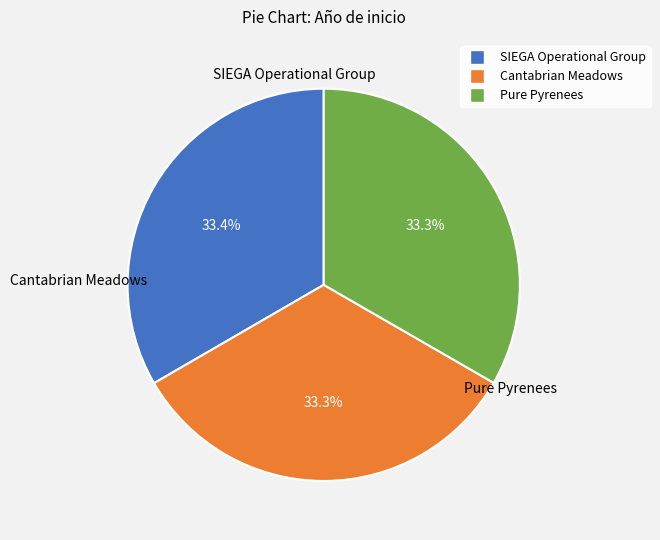

Is the sum of SIEGA Operational Group and Pure Pyrenees greater than half?

Yes